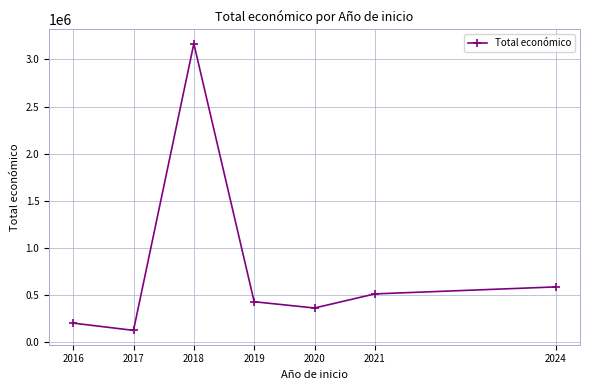

What is the sum of the values at 2019 and 2018?

3598386.8